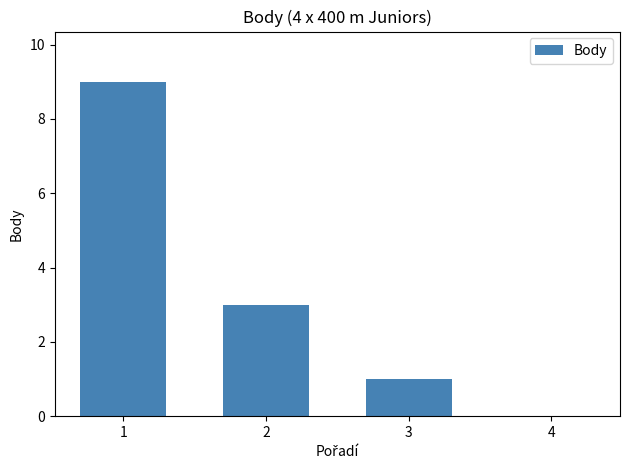

What is the sum of the values at 2 and 4?

3